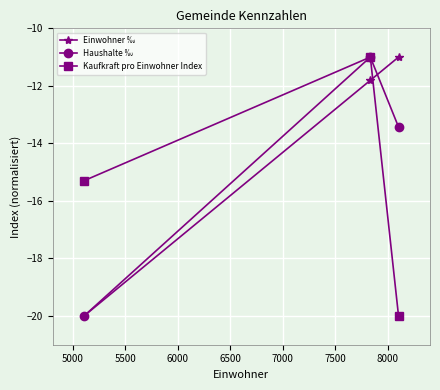

What is the value of the Kaufkraft pro Einwohner Index point at the 3rd from the left?

-20.0